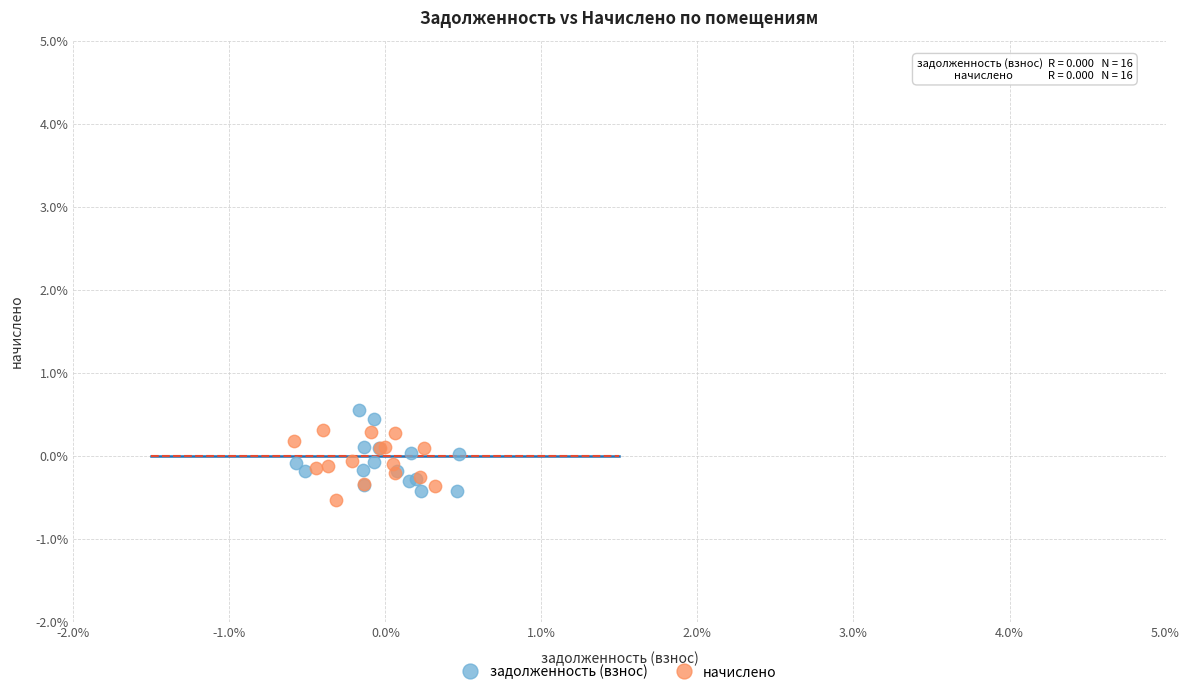

What are all the series names shown in the legend?

задолженность (взнос), начислено